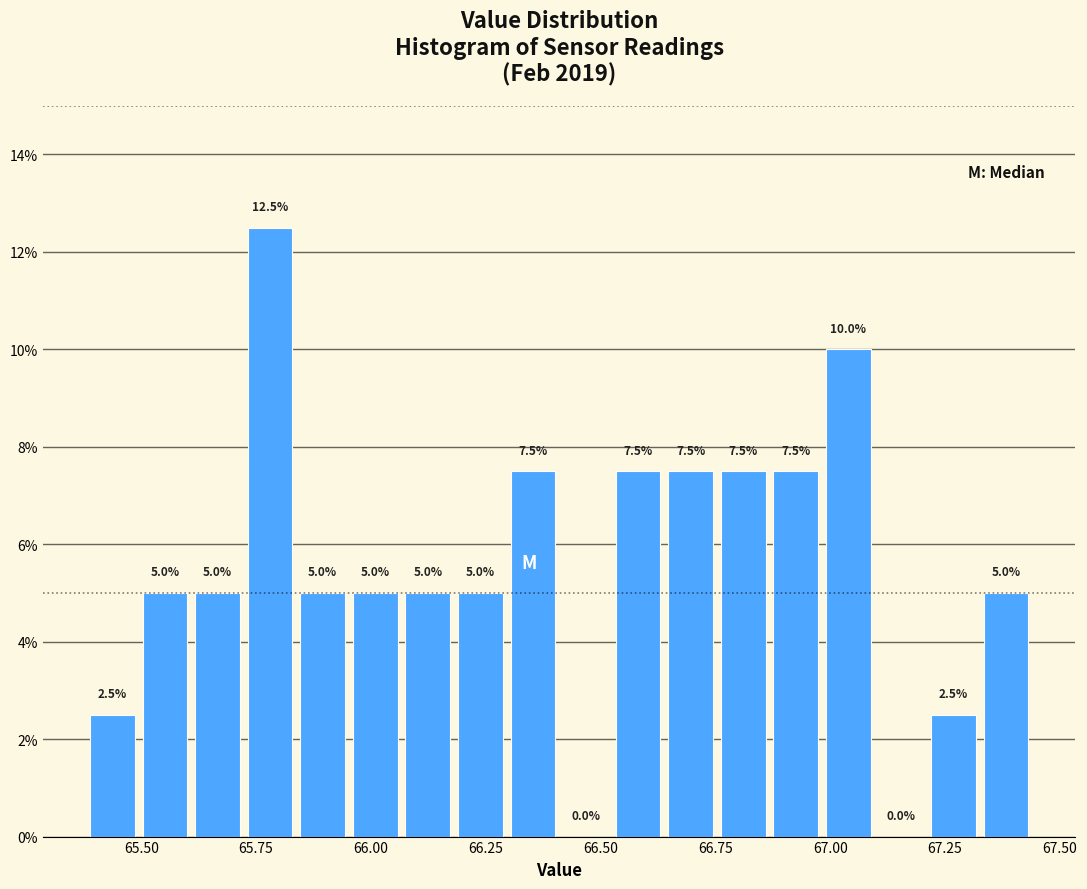

Read against the x-axis, roughly where is the centre of the tallest bar?

65.80